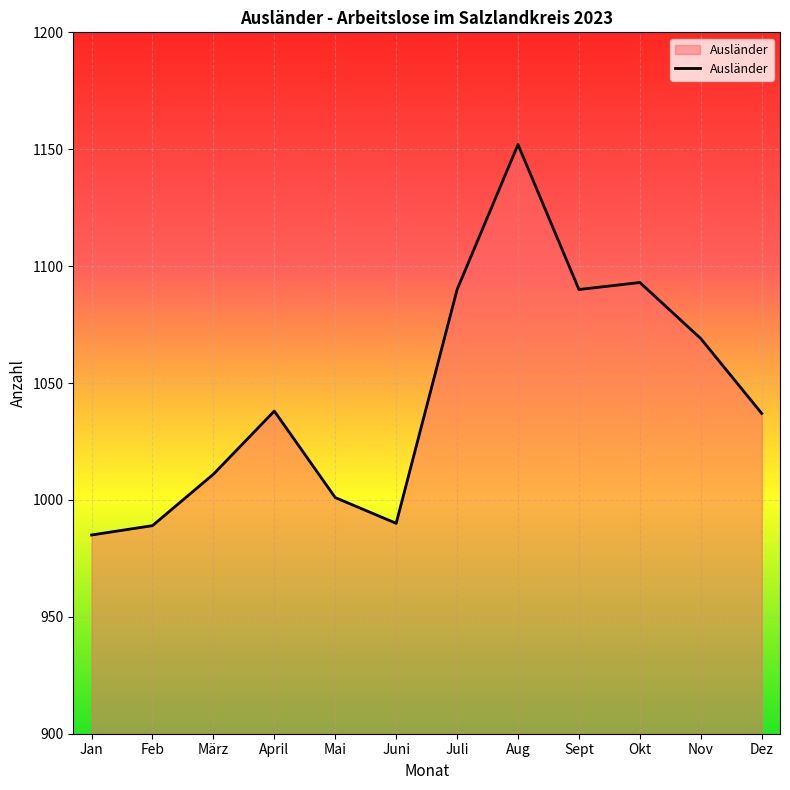

True or false: there are more than 0 points higher than both neighbors.

True